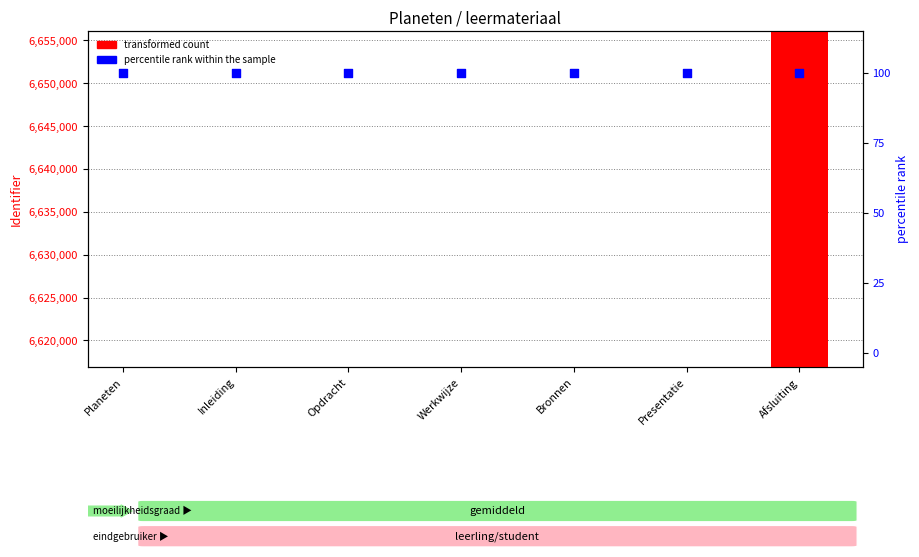

What are all the series names shown in the legend?

transformed count, percentile rank within the sample